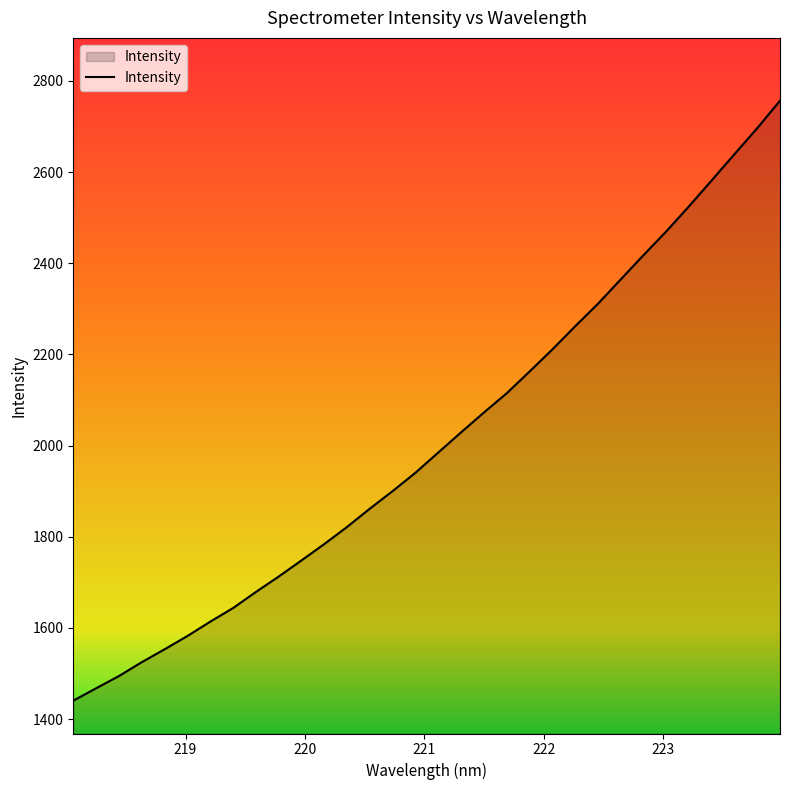

How many distinct data groups are displayed?

1